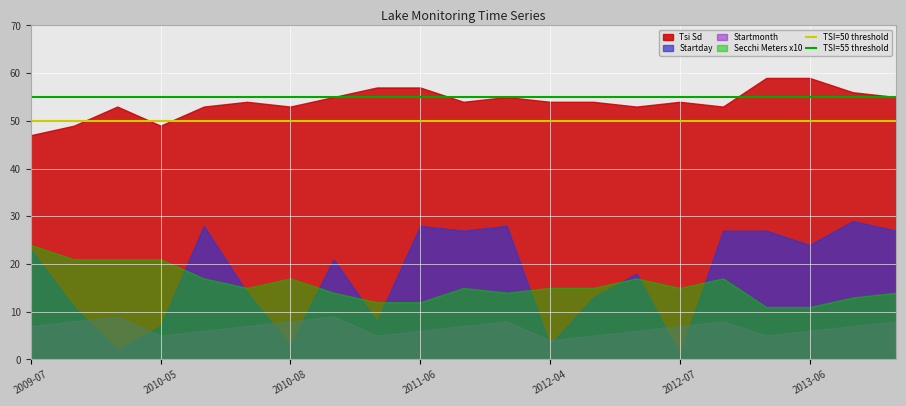

True or false: TSI=55 threshold has a value of 55 at 2009-07.

True